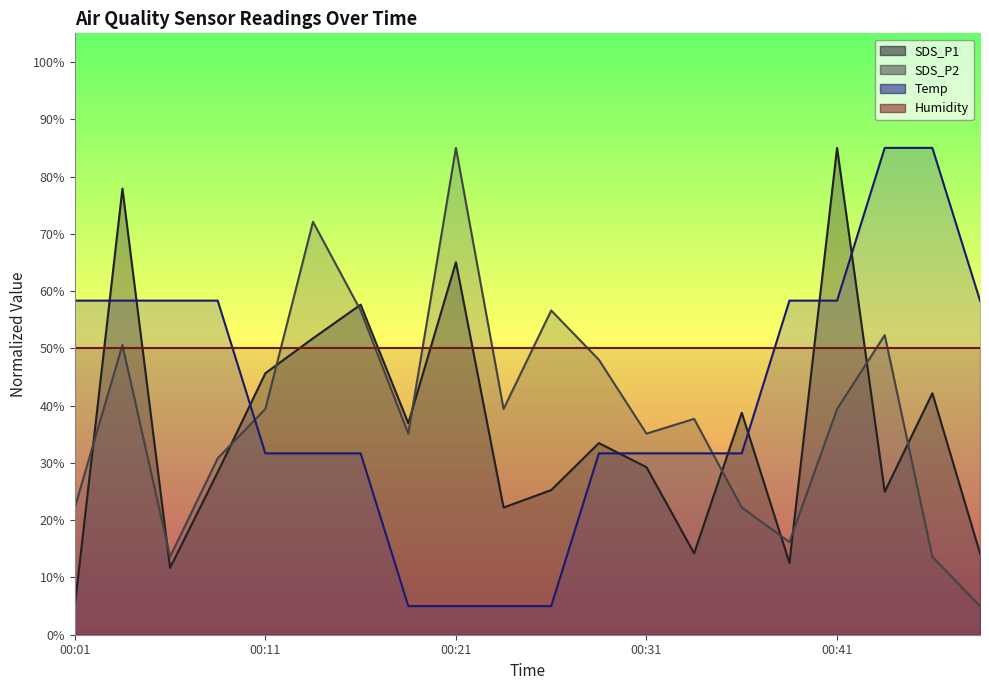

The Temp (line) series shows 31.7 at 14. True or false?

True